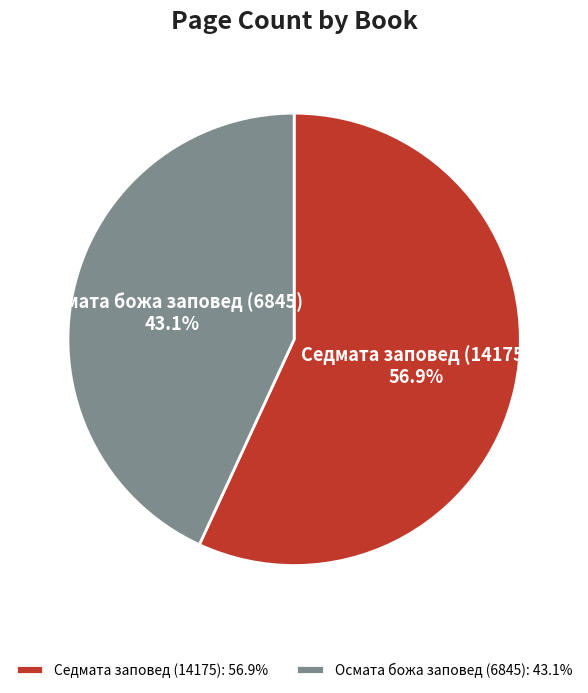

Which slice is the smallest?

Осмата божа заповед (6845)